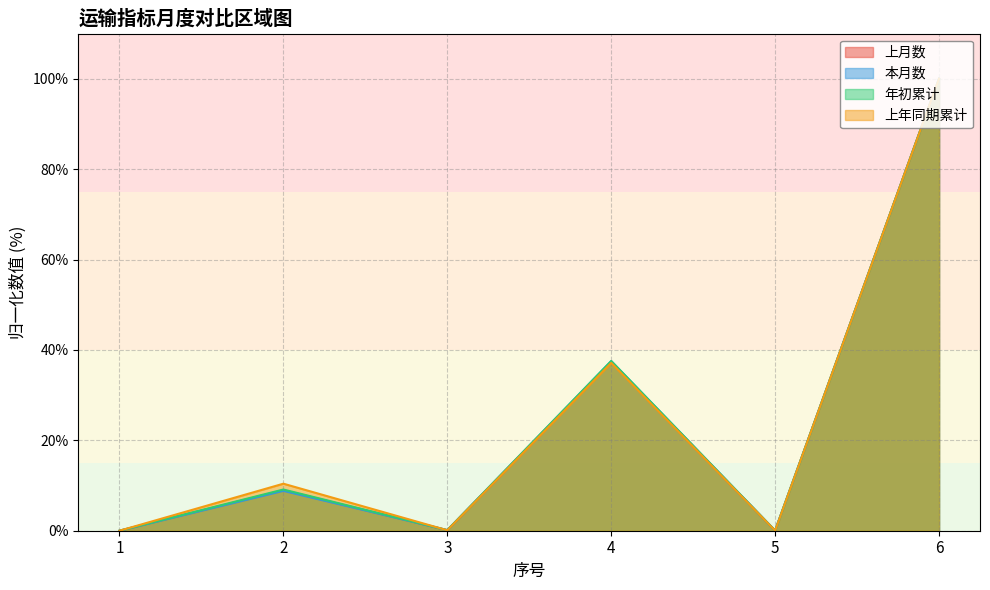

Between which two adjacent categories do 本月数 and 上年同期累计 first intersect?

2 and 3